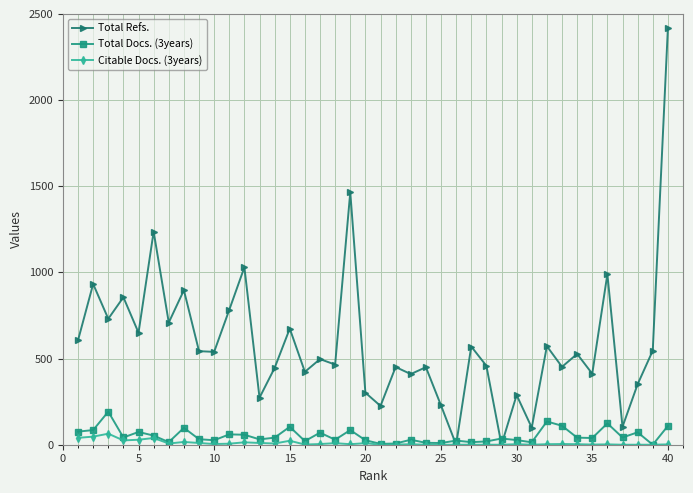

What is the greatest value displayed?

2416